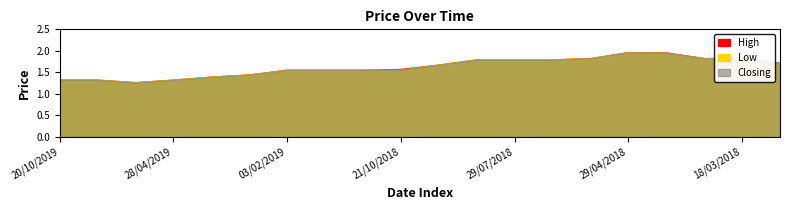

What is the difference between the second highest and second lowest values in the High series?

0.6